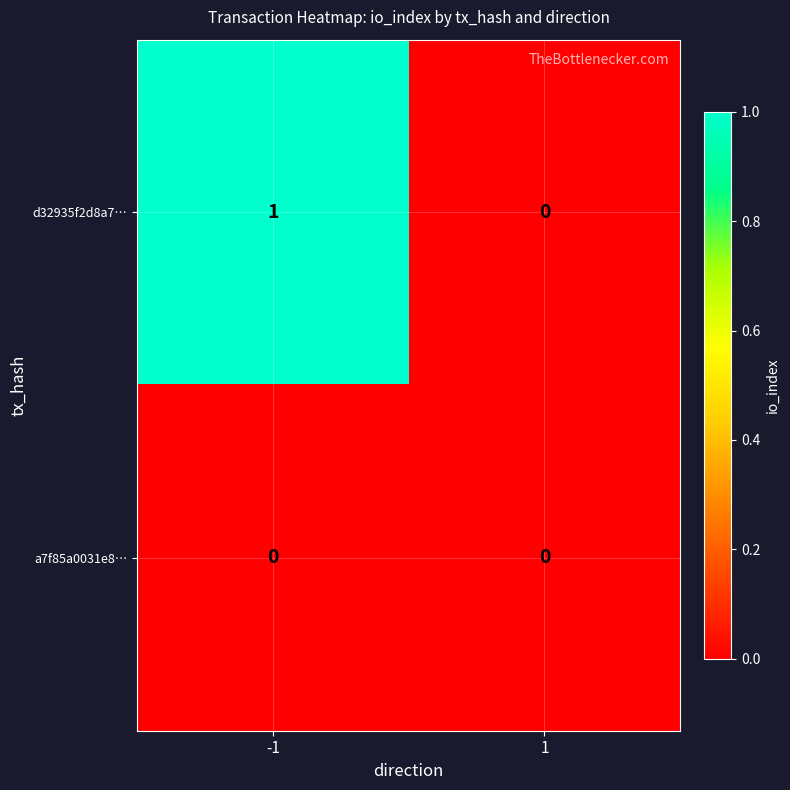

Reading left to right, what are all the values shown in this chart?

d32935f2d8a7…: -1=1	1=0
a7f85a0031e8…: -1=0	1=0